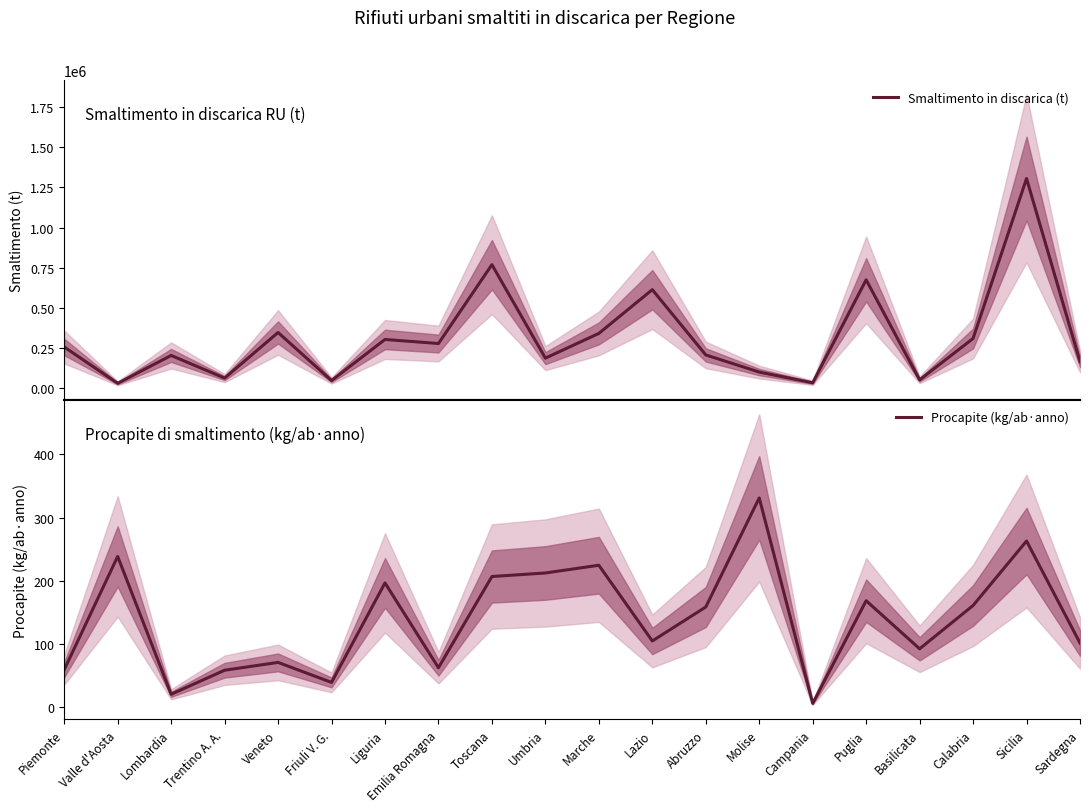

Which series has the largest total across all categories?

Smaltimento in discarica (t)